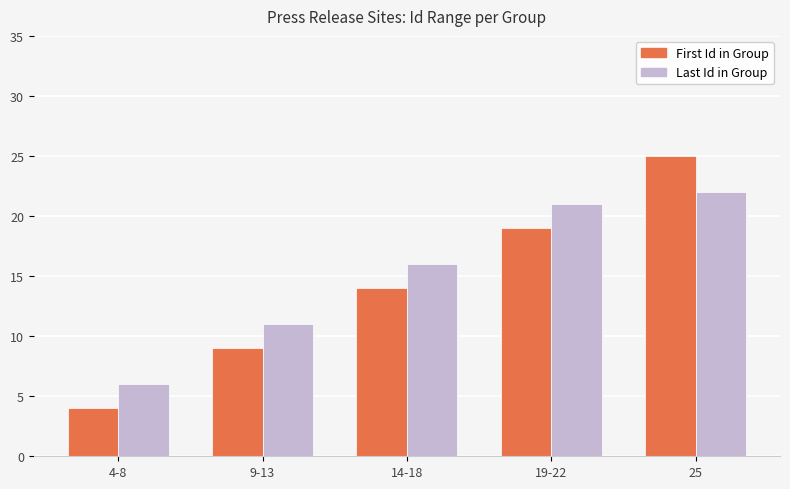

Which category has the lowest value in the First Id in Group series?

4-8